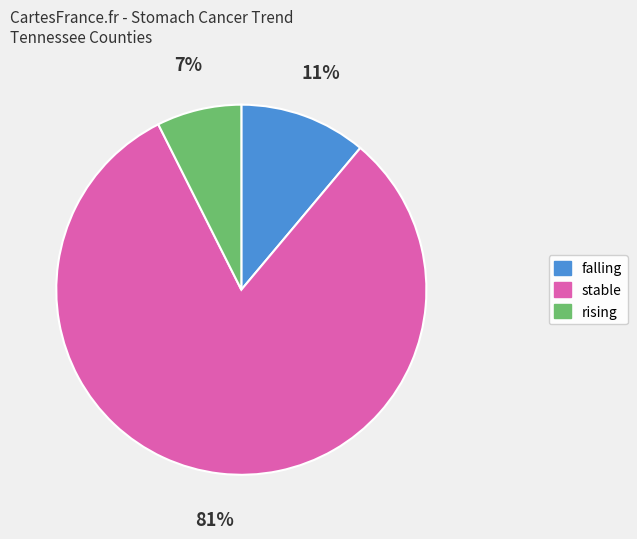

How many slices are in this pie chart?

3